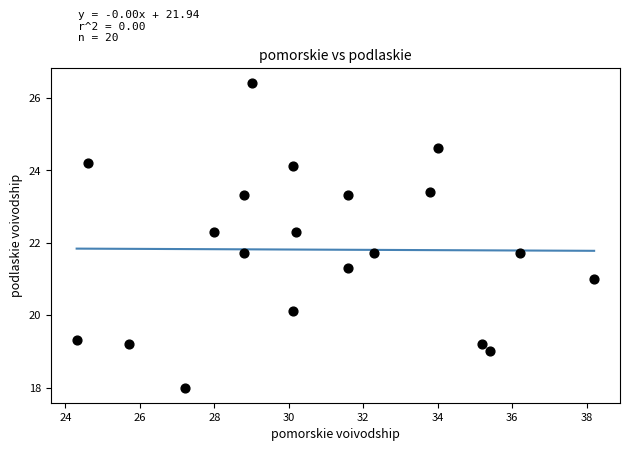

What is the range of X values (max minus min)?

13.9